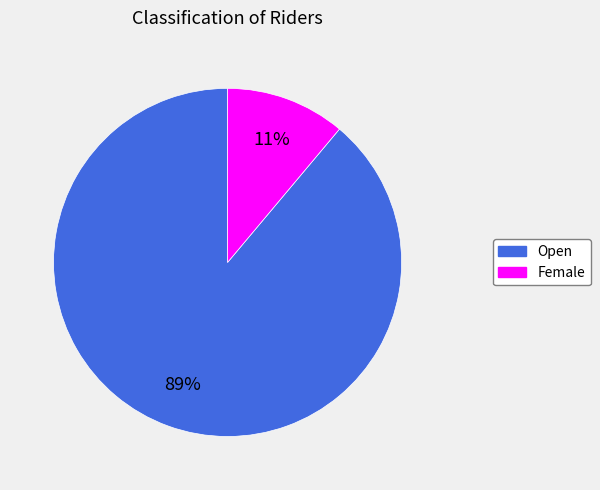

What is the majority slice?

Open